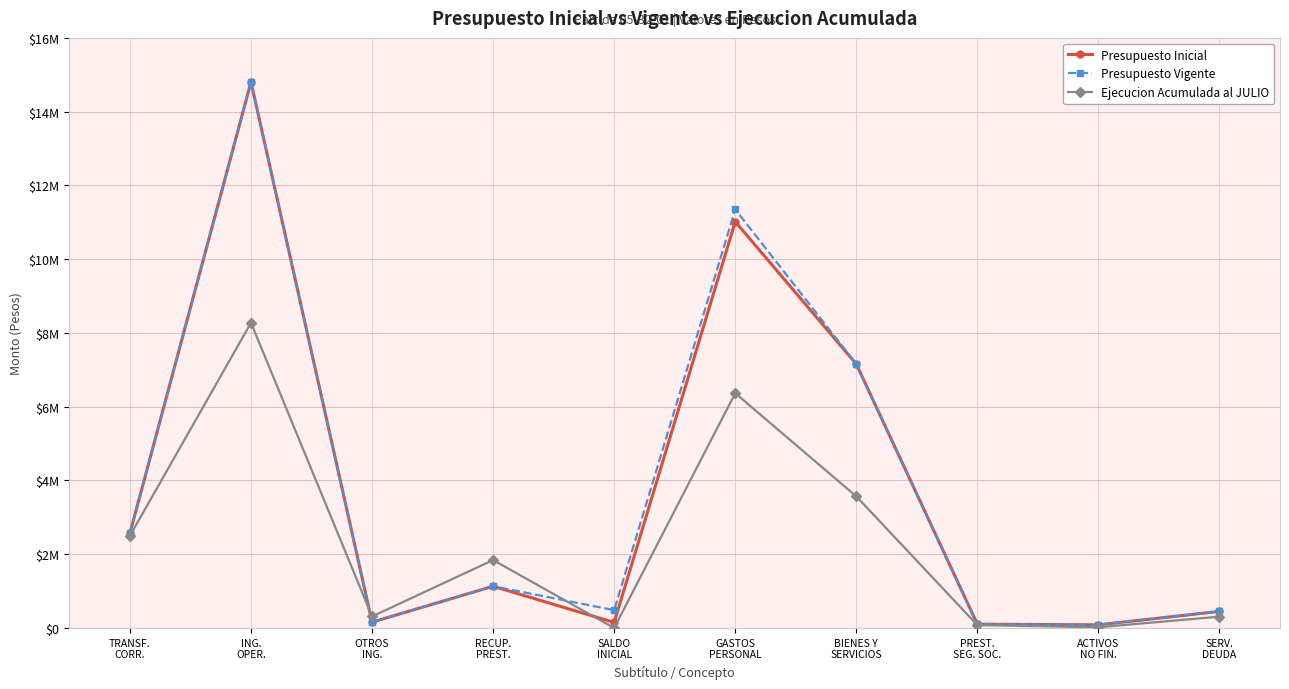

The value of Ejecucion Acumulada al JULIO at GASTOS
PERSONAL is 6367028. True or false?

True